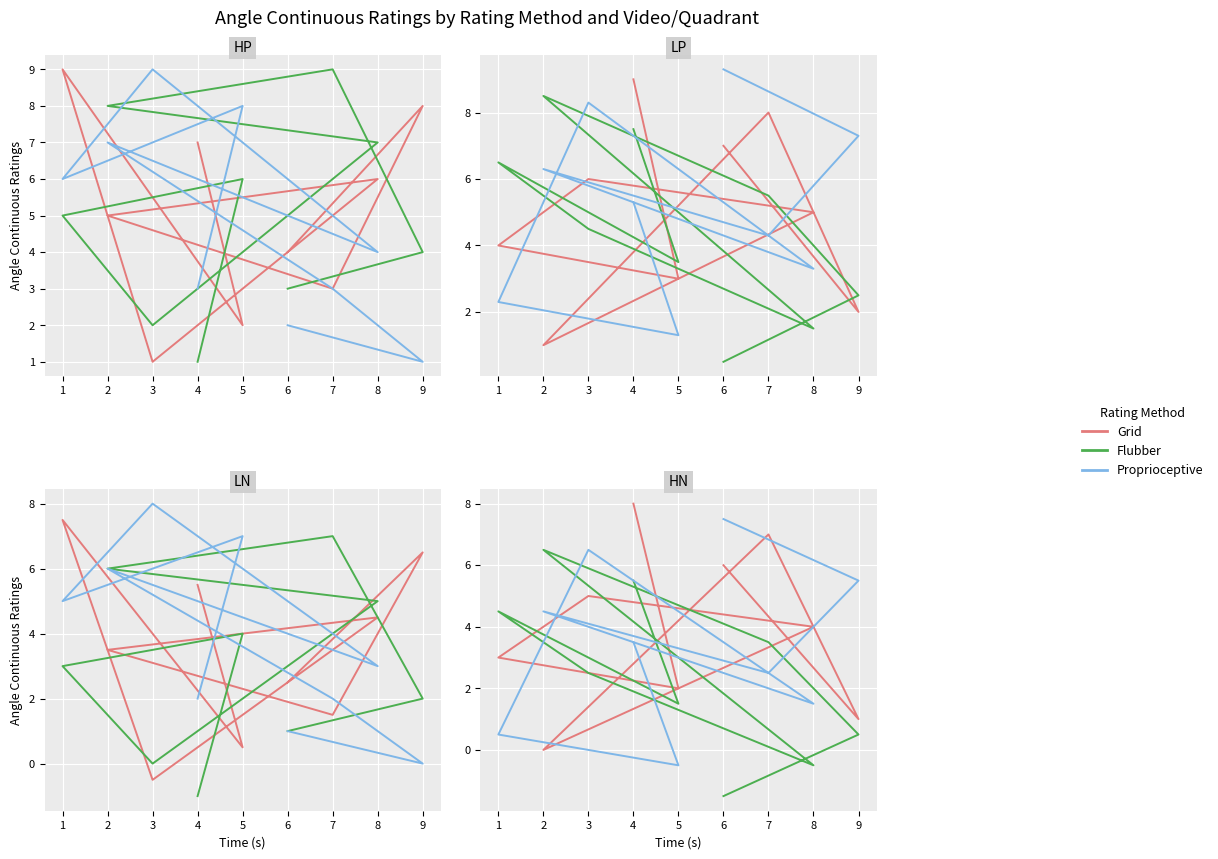

Which series has the largest total across all categories?

Grid